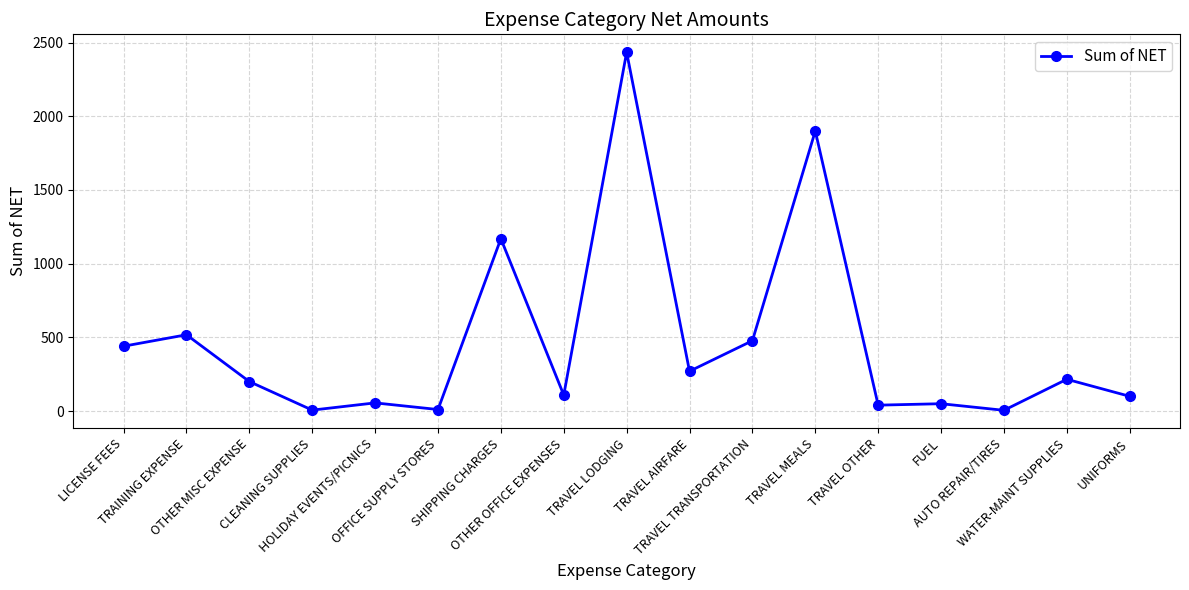

What is the smallest value displayed?

5.0